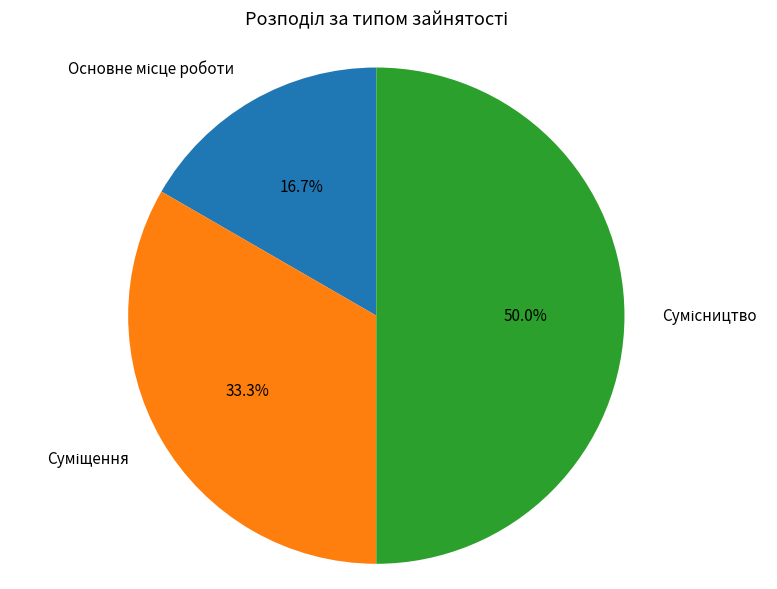

To the nearest percent, what portion does Суміщення represent?

33%